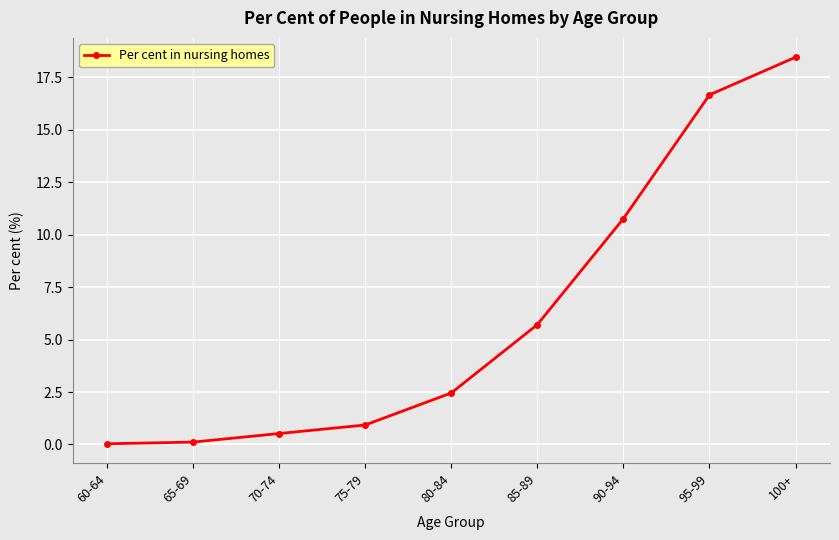

Approximately how many times larger is the value at 100+ compared to 90-94?

1.7